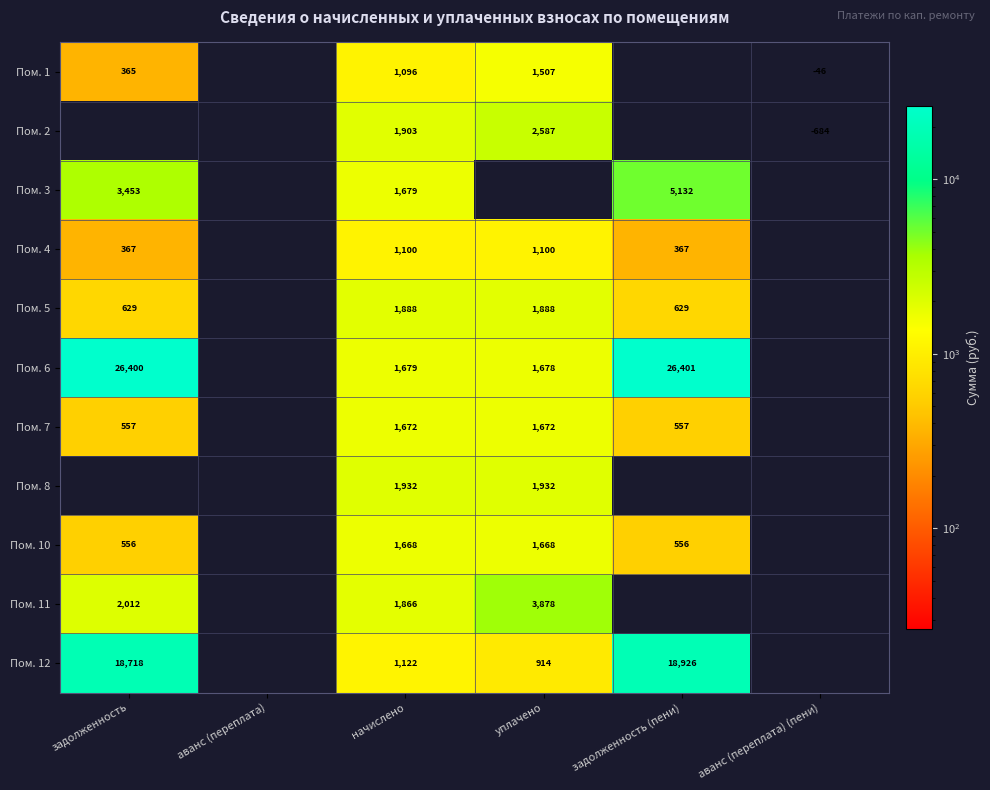

Which category has the highest value across all series?

задолженность (пени)